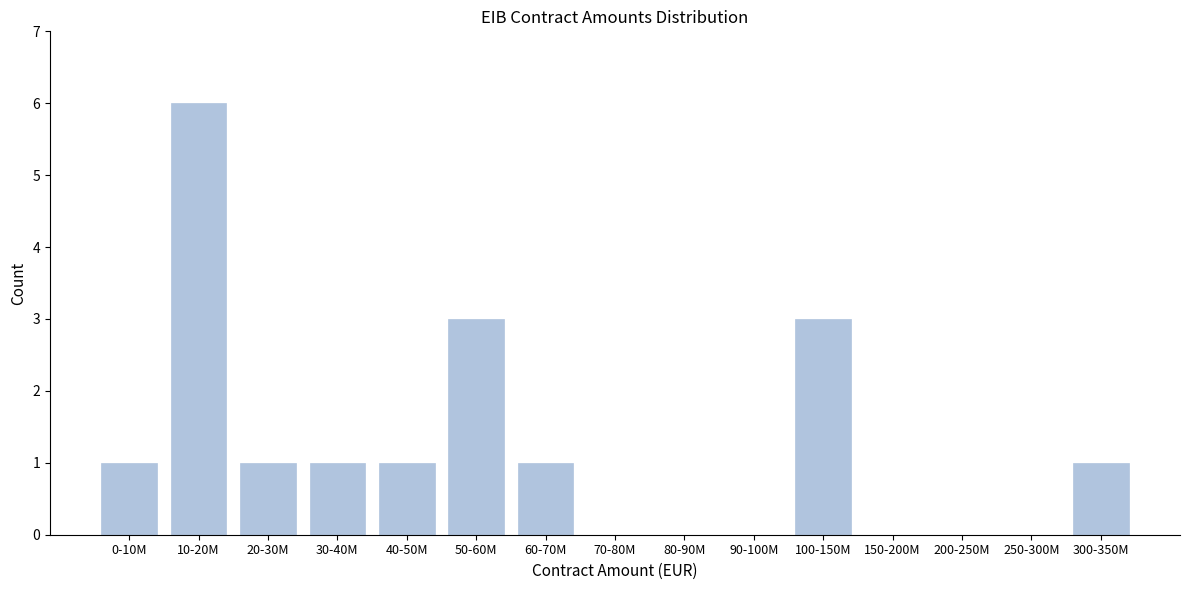

Reading left to right, transcribe all the data shown in this chart.

0-10M=1	10-20M=6	20-30M=1	30-40M=1	40-50M=1	50-60M=3	60-70M=1	70-80M=0	80-90M=0	90-100M=0	100-150M=3	150-200M=0	200-250M=0	250-300M=0	300-350M=1